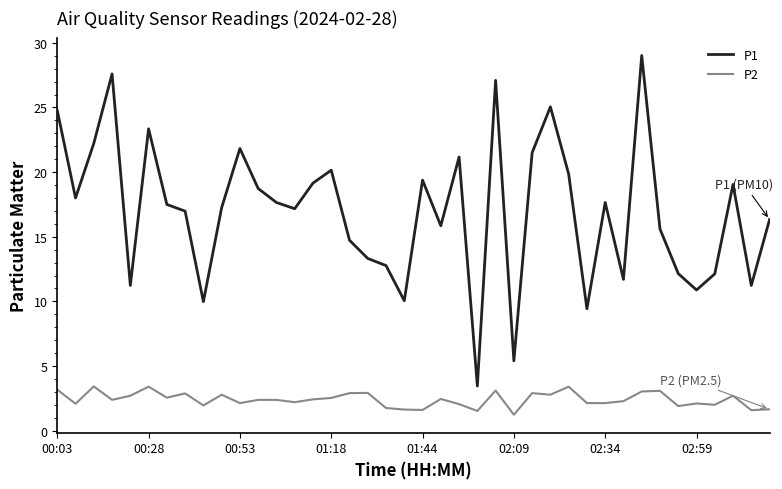

Which series has the largest total across all categories?

P1